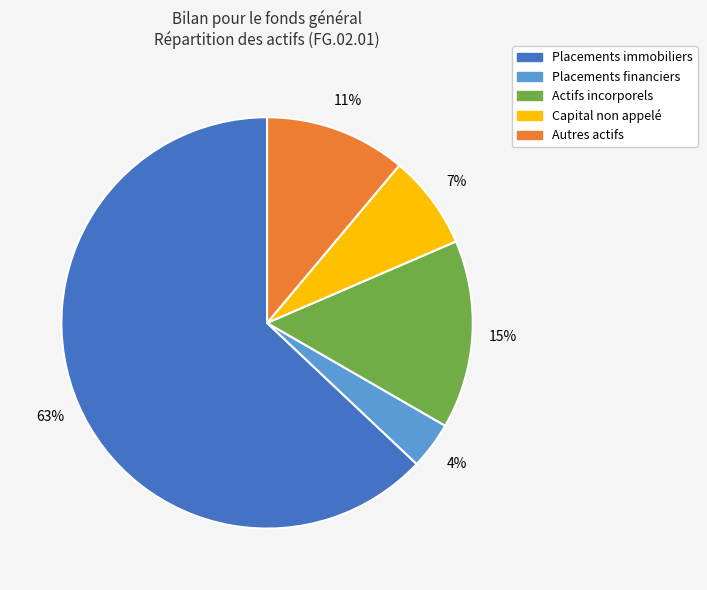

To the nearest percent, what is the average slice percentage?

20%